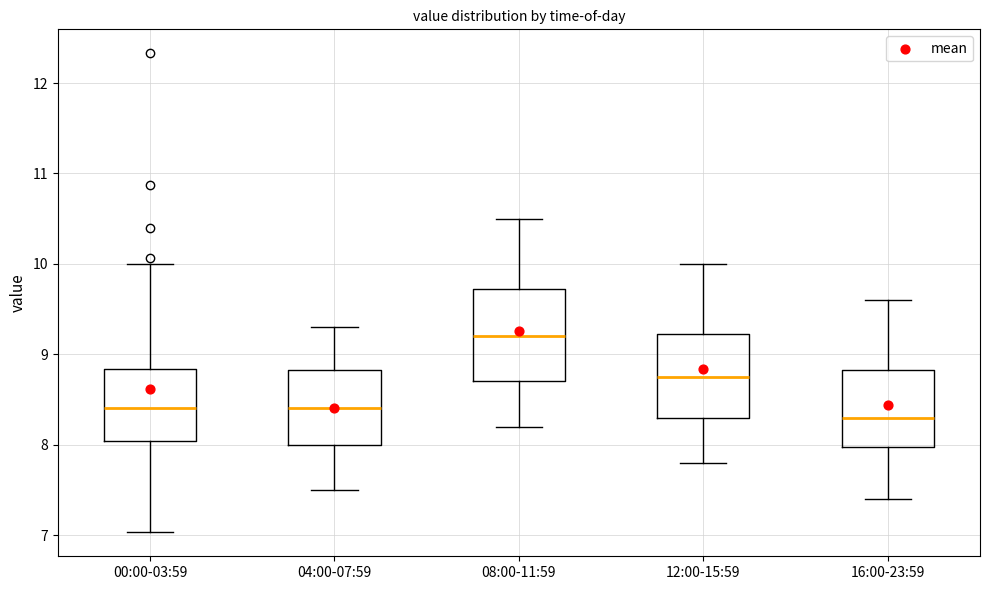

Reading left to right, transcribe this box plot: for each box, give where its median line is, the range the box spans, and where its two whiskers end, as read against the y-axis. The values are not printed on the chart, so give them approximately, as read against the axis.

00:00-03:59: median 8.4, box 8.0 to 8.8, whiskers 7.0 to 10.0
04:00-07:59: median 8.4, box 8.0 to 8.8, whiskers 7.5 to 9.3
08:00-11:59: median 9.2, box 8.7 to 9.7, whiskers 8.2 to 10.5
12:00-15:59: median 8.8, box 8.3 to 9.2, whiskers 7.8 to 10.0
16:00-23:59: median 8.3, box 8.0 to 8.8, whiskers 7.4 to 9.6